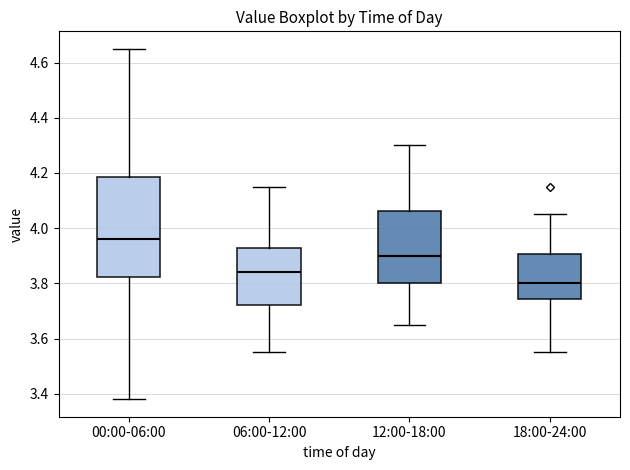

Reading left to right, read every box against the y-axis: the position of its median line, the range the box covers, and the ends of its whiskers. The values are not printed on the chart, so give them approximately, as read against the axis.

00:00-06:00: median 3.96, box 3.82 to 4.18, whiskers 3.38 to 4.66
06:00-12:00: median 3.84, box 3.72 to 3.92, whiskers 3.56 to 4.16
12:00-18:00: median 3.90, box 3.80 to 4.06, whiskers 3.66 to 4.30
18:00-24:00: median 3.80, box 3.74 to 3.90, whiskers 3.56 to 4.06